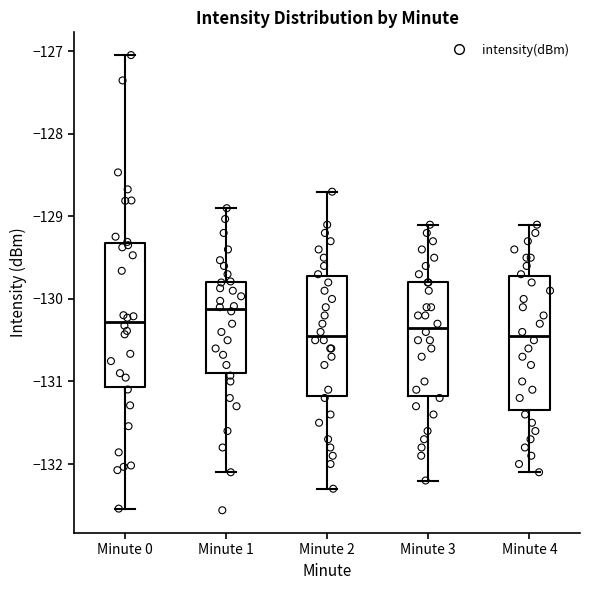

Where is the lower edge of the box for Minute 1 on the y-axis? The values are not printed on the chart, so give them approximately, as read against the axis.

-130.9